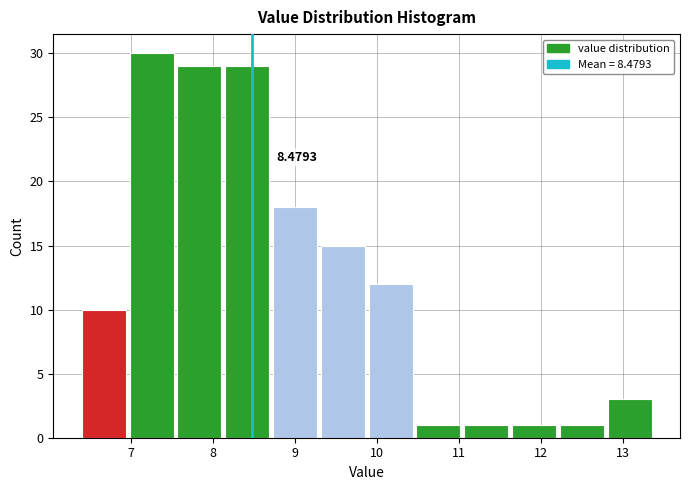

Over which range of the x-axis is the bar tallest?

7.0 to 7.6